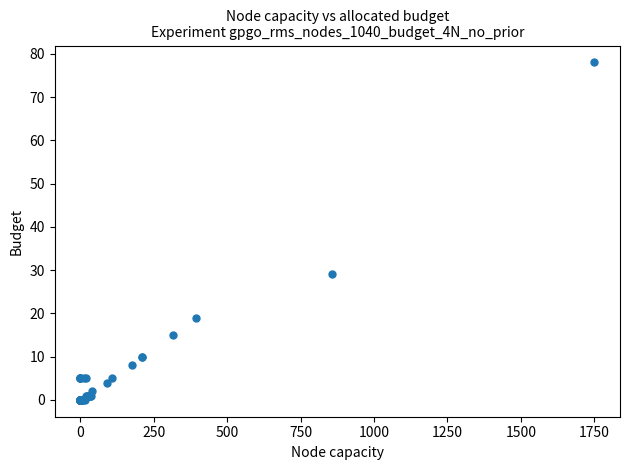

What Y value in the scatter plot is closest to 39?

29